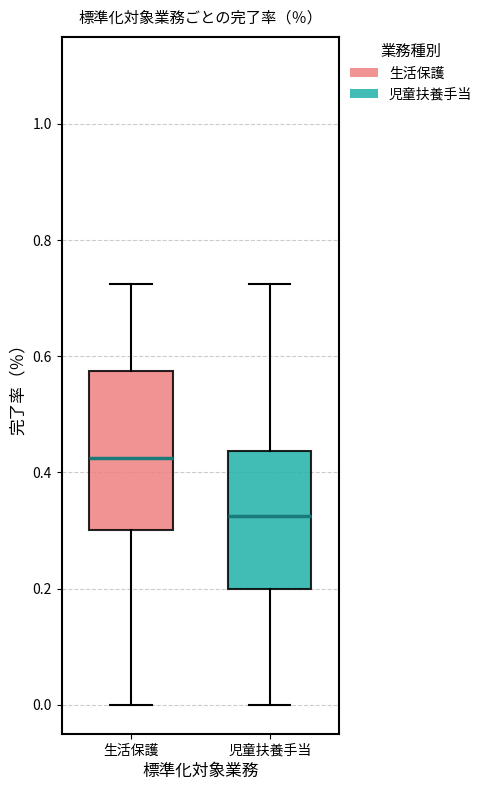

Which box's median line is the highest?

生活保護